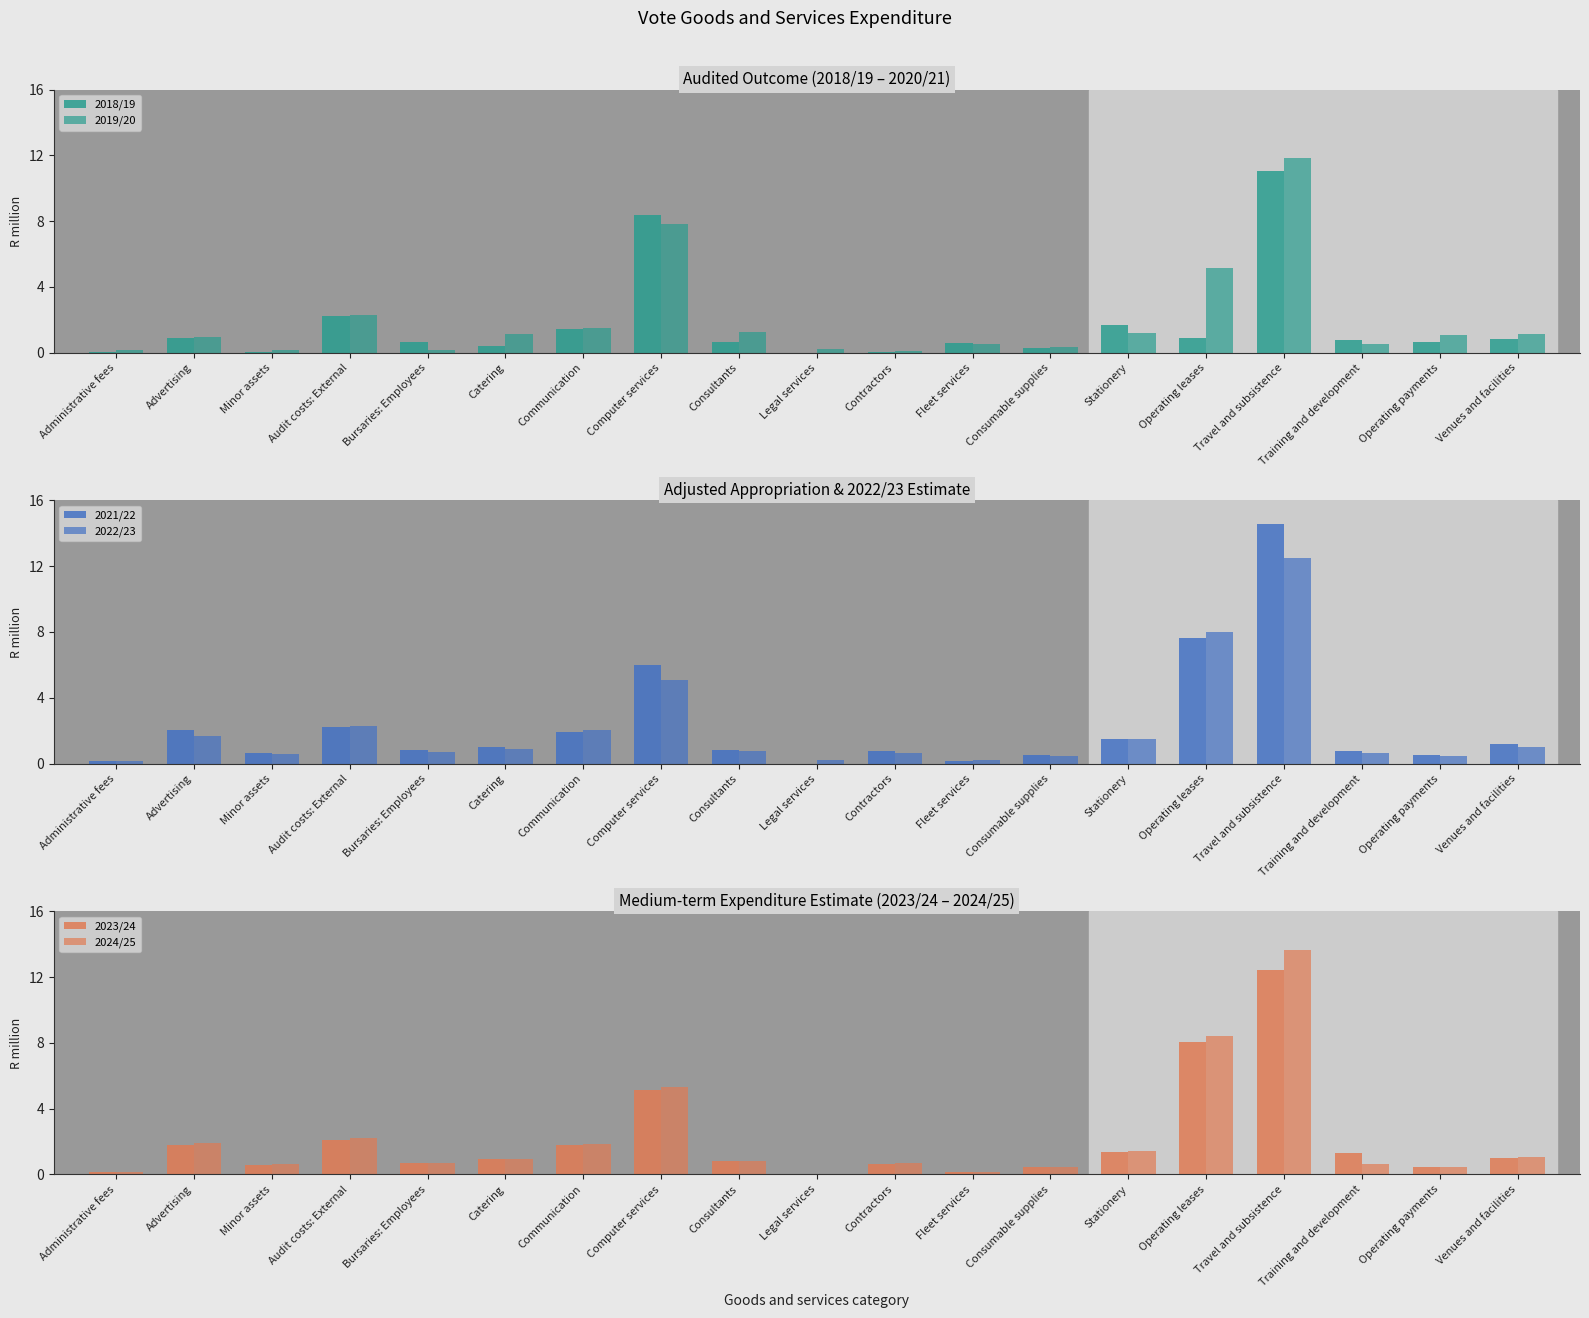

How many bars are there in total?

114